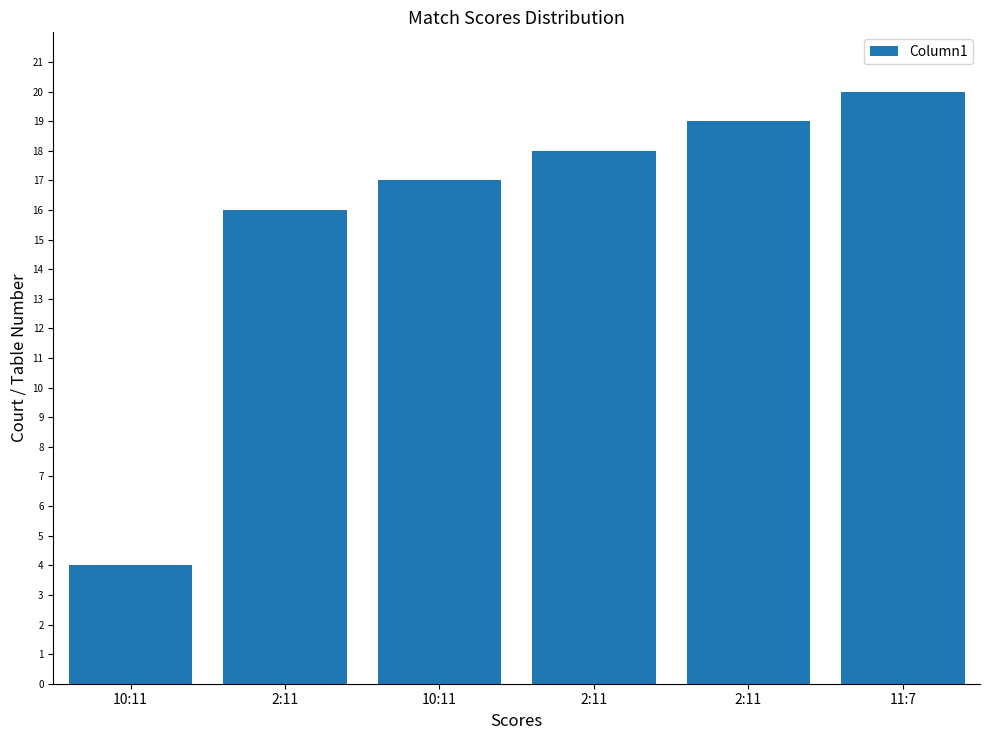

How many data points are less than 18?

3